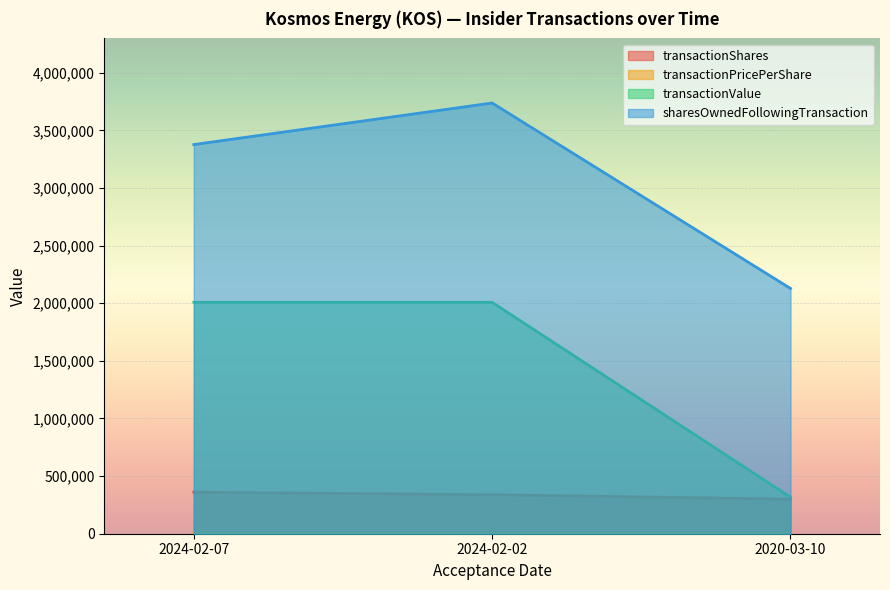

Reading left to right, what are all the values shown in this chart?

transactionShares: 360378.0	338465.0	300000.0
transactionPricePerShare: 5.6	5.9	1.1
transactionValue: 2007844.0	2007852.0	317100.0
sharesOwnedFollowingTransaction: 3376816.0	3737194.0	2127994.0